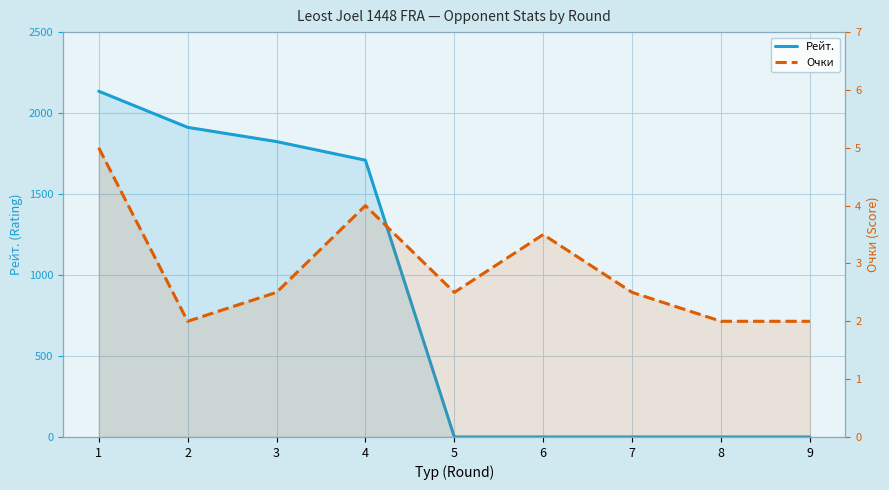

List the series in order of their peak value, highest first.

Рейт., Очки